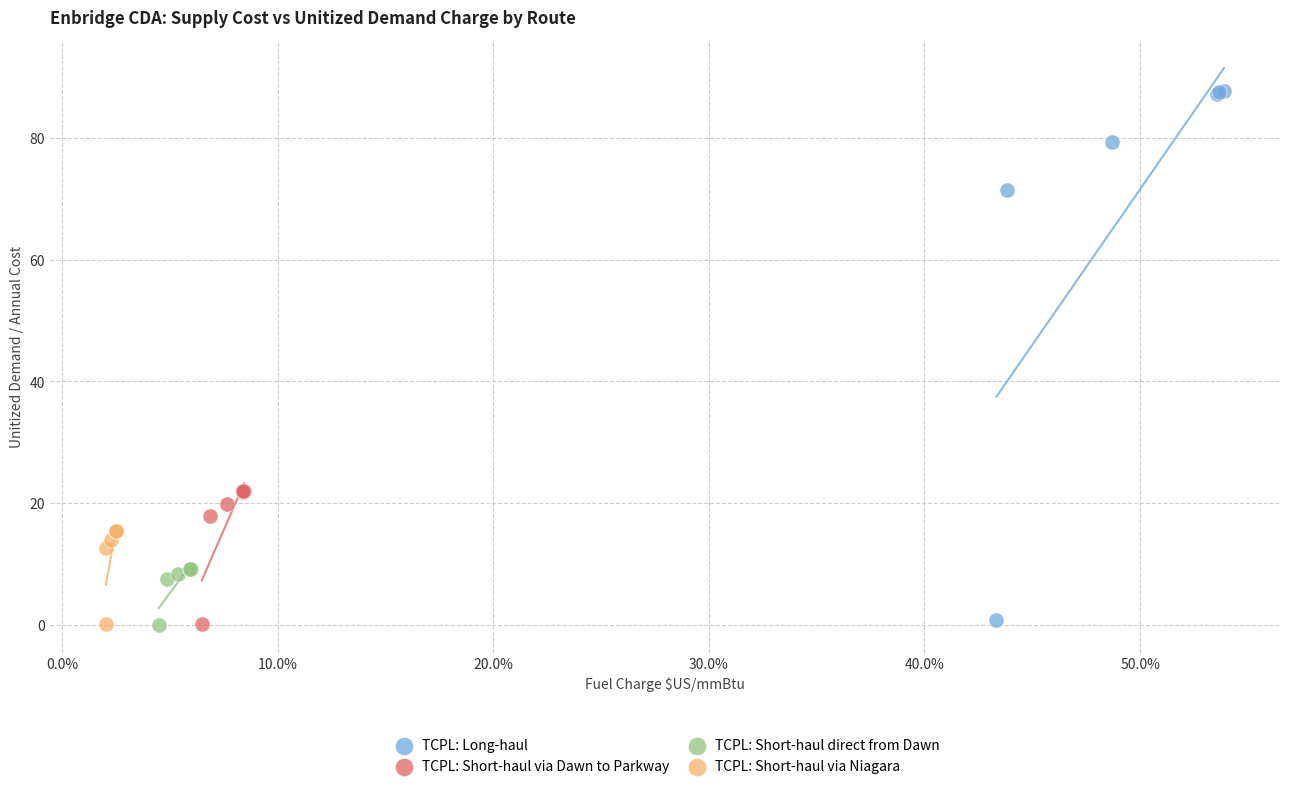

Which series contains the highest Y value?

TCPL: Long-haul